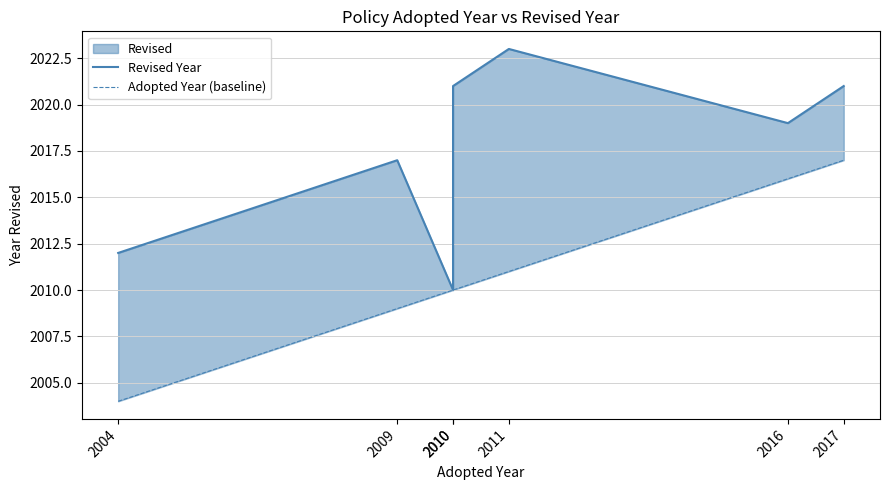

Rank the series by their average value, from lowest to highest.

Adopted Year (baseline), Revised Year